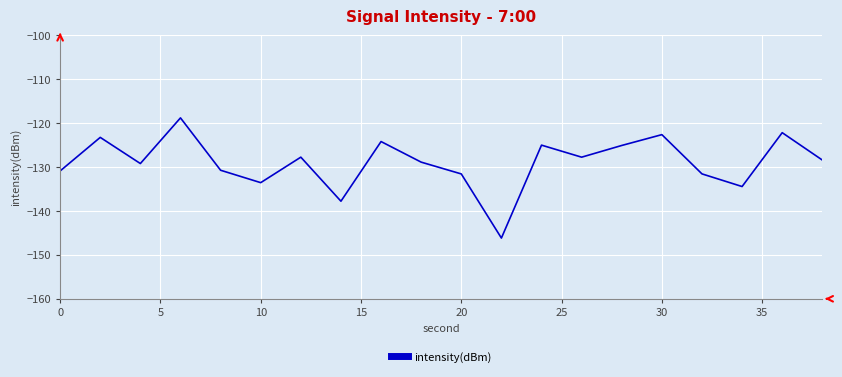

Does the chart display data point markers on the line(s)?

No